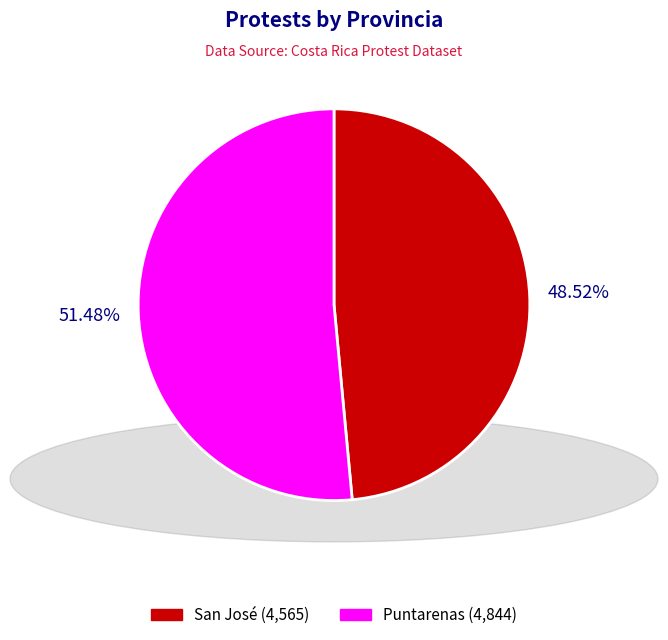

Which category accounts for the majority?

Puntarenas